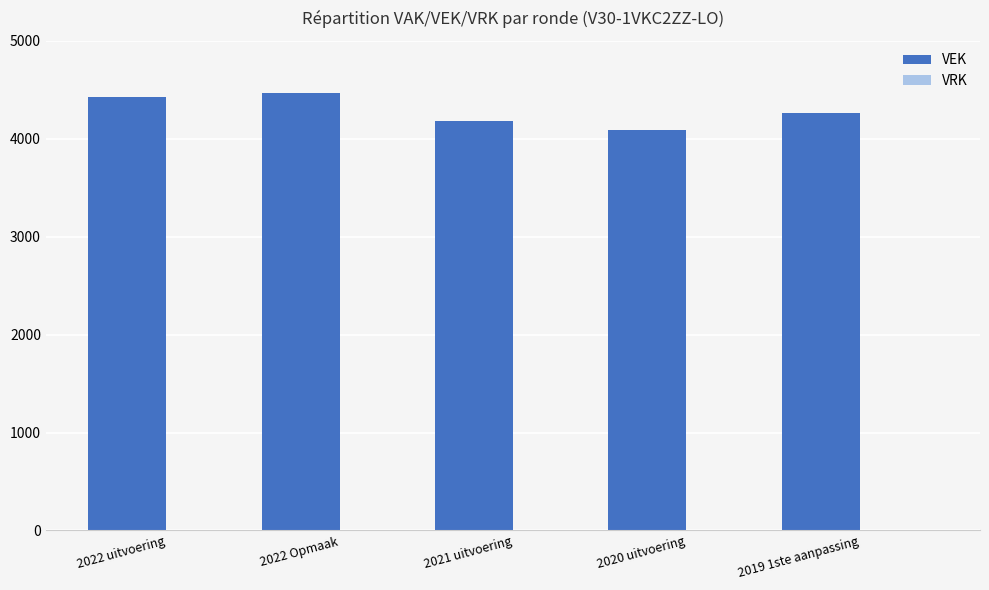

Reading left to right, transcribe all the data shown in this chart.

4430	4464	4182	4092	4258